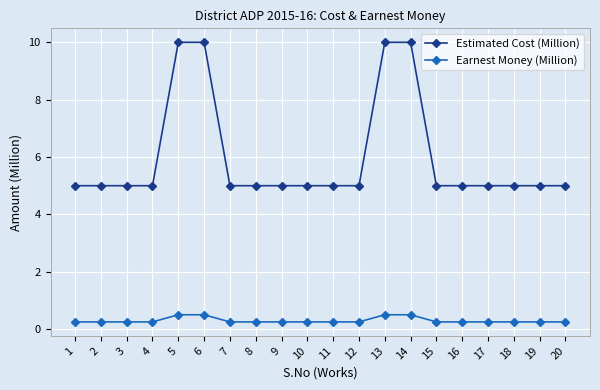

Count the number of categories in the chart.

20